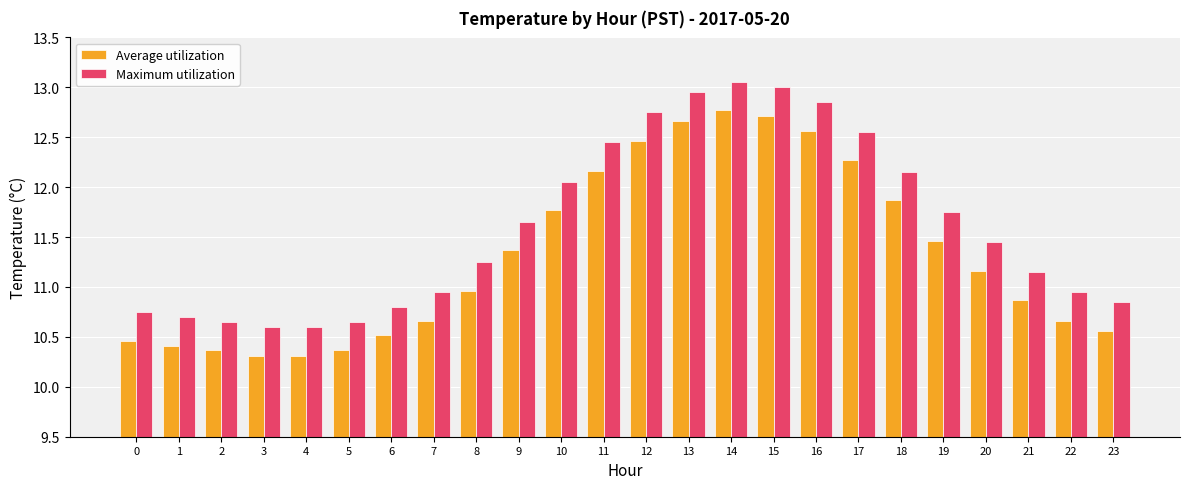

At which label does Maximum utilization reach its peak?

14